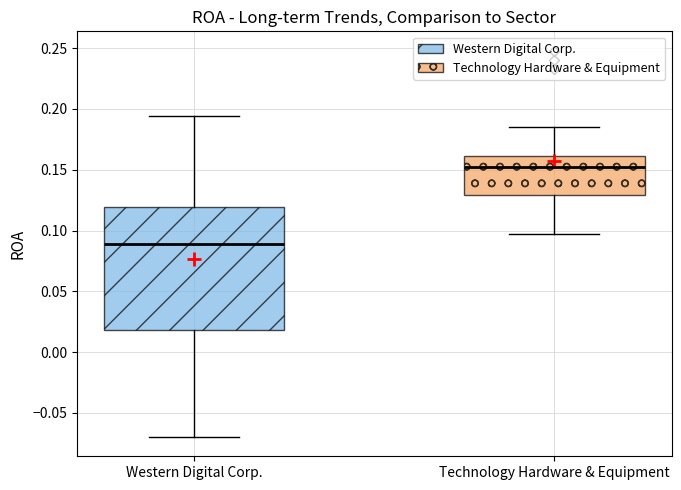

Reading left to right, read every box against the y-axis: the position of its median line, the range the box covers, and the ends of its whiskers. The values are not printed on the chart, so give them approximately, as read against the axis.

Western Digital Corp.: median 0.090, box 0.020 to 0.120, whiskers -0.070 to 0.195
Technology Hardware & Equipment: median 0.150, box 0.130 to 0.160, whiskers 0.095 to 0.185